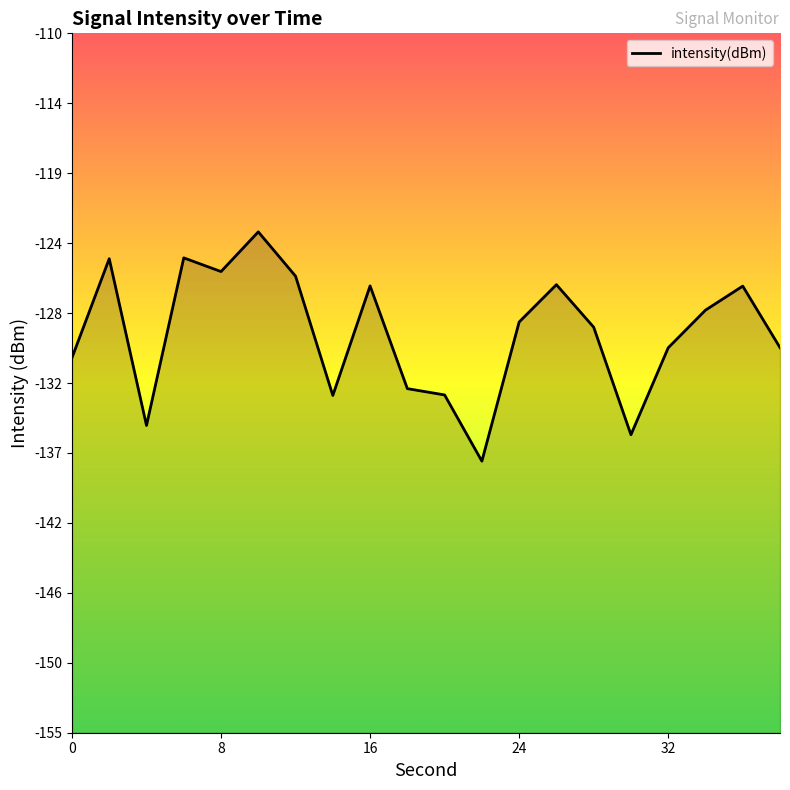

Is it true that the value at 20 is -133.3?

True